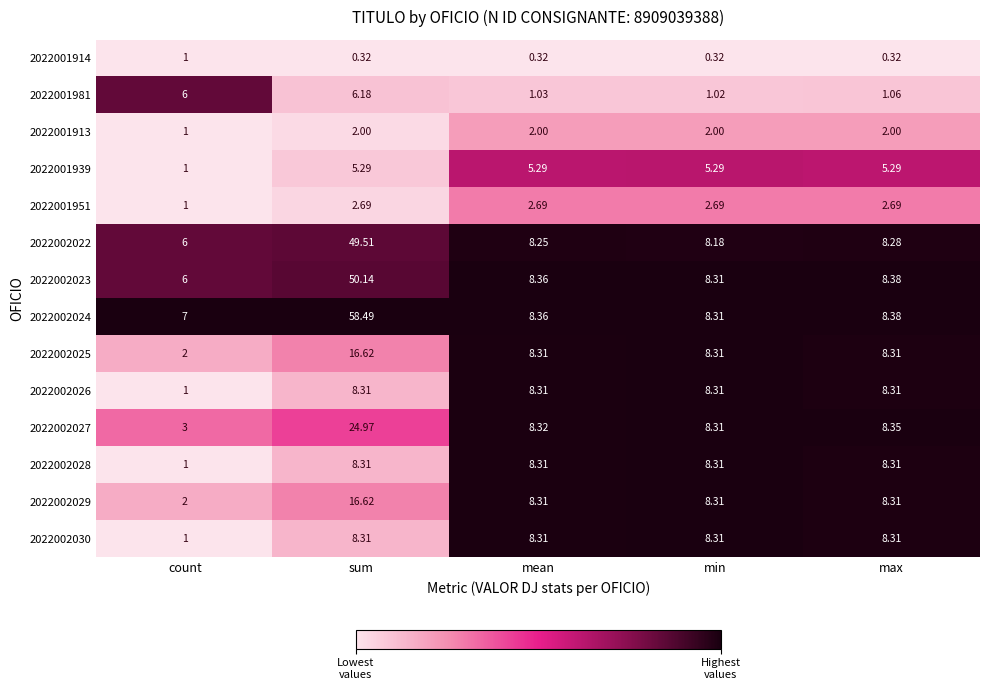

At which label does 2022002030 reach its minimum?

count